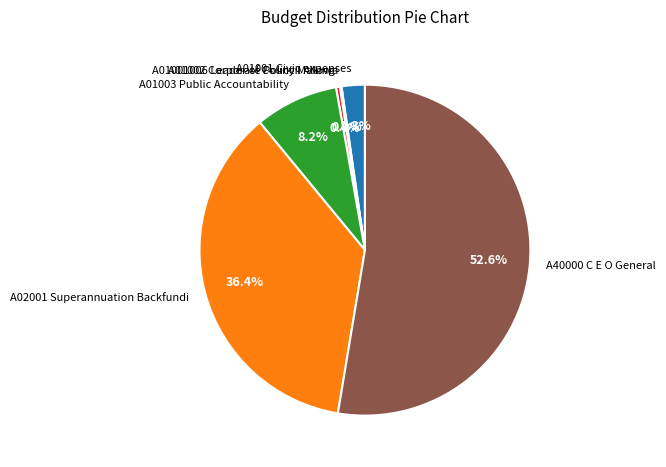

To the nearest percent, what percentage of the pie is A01001 Civic expenses?

2%